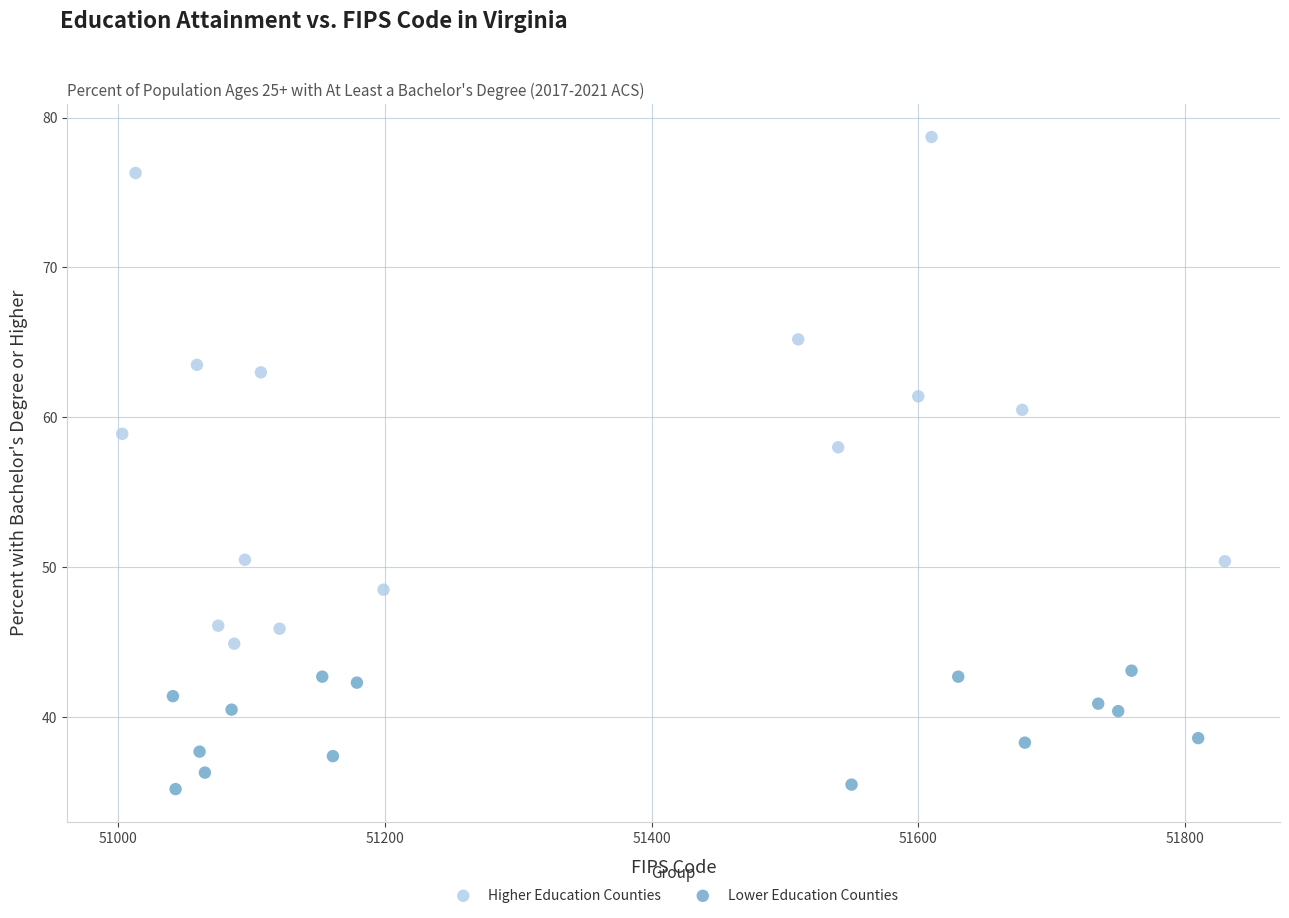

Which series reaches the maximum Y coordinate?

Higher Education Counties